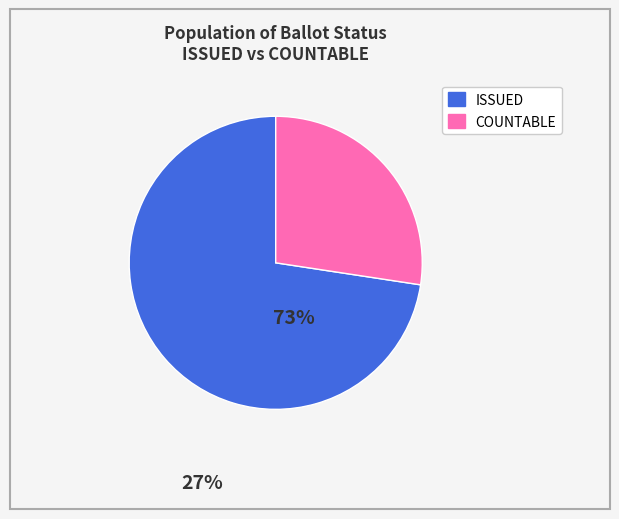

How many slices are in this pie chart?

2